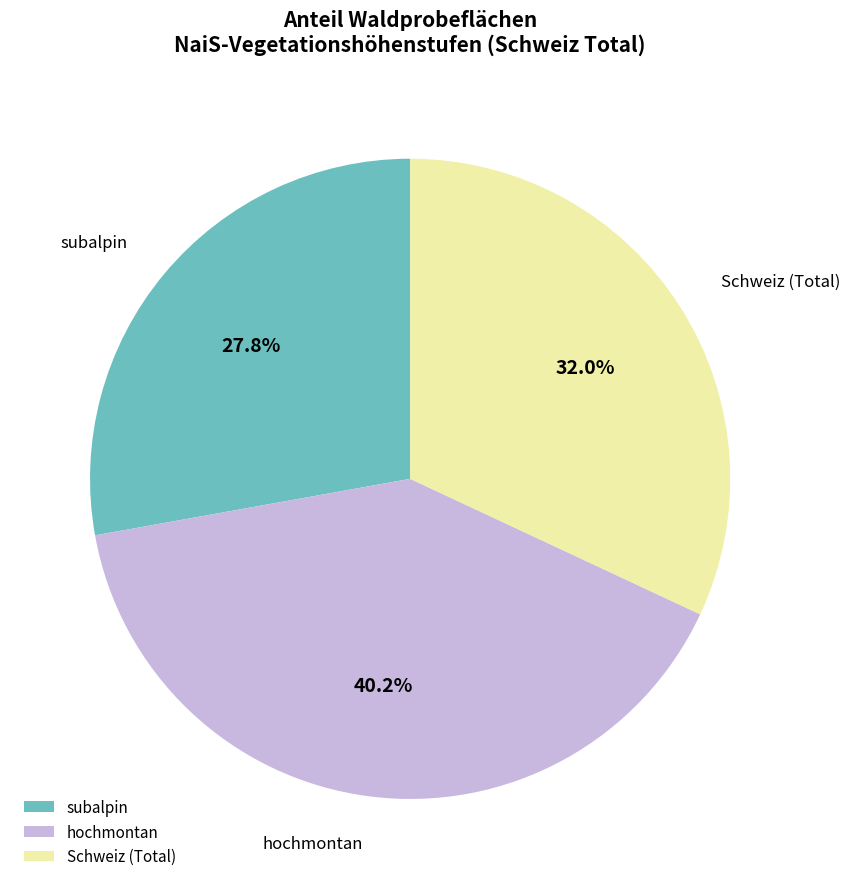

Count the number of slices in the pie.

3